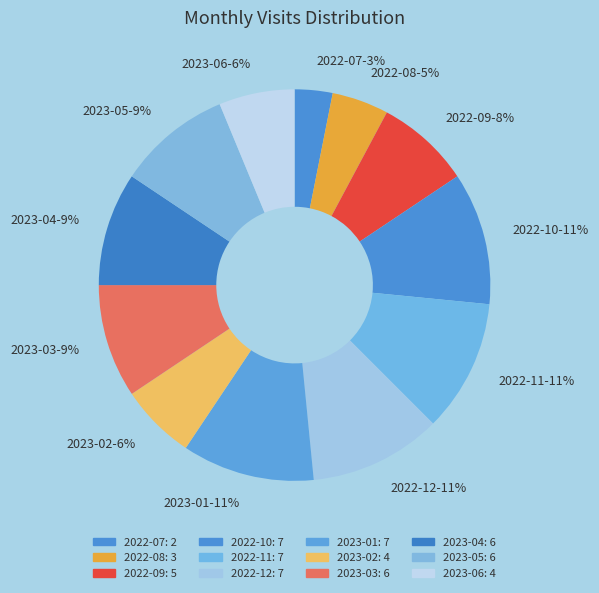

Combined, do 2022-07 and 2022-12 account for over 50%?

No